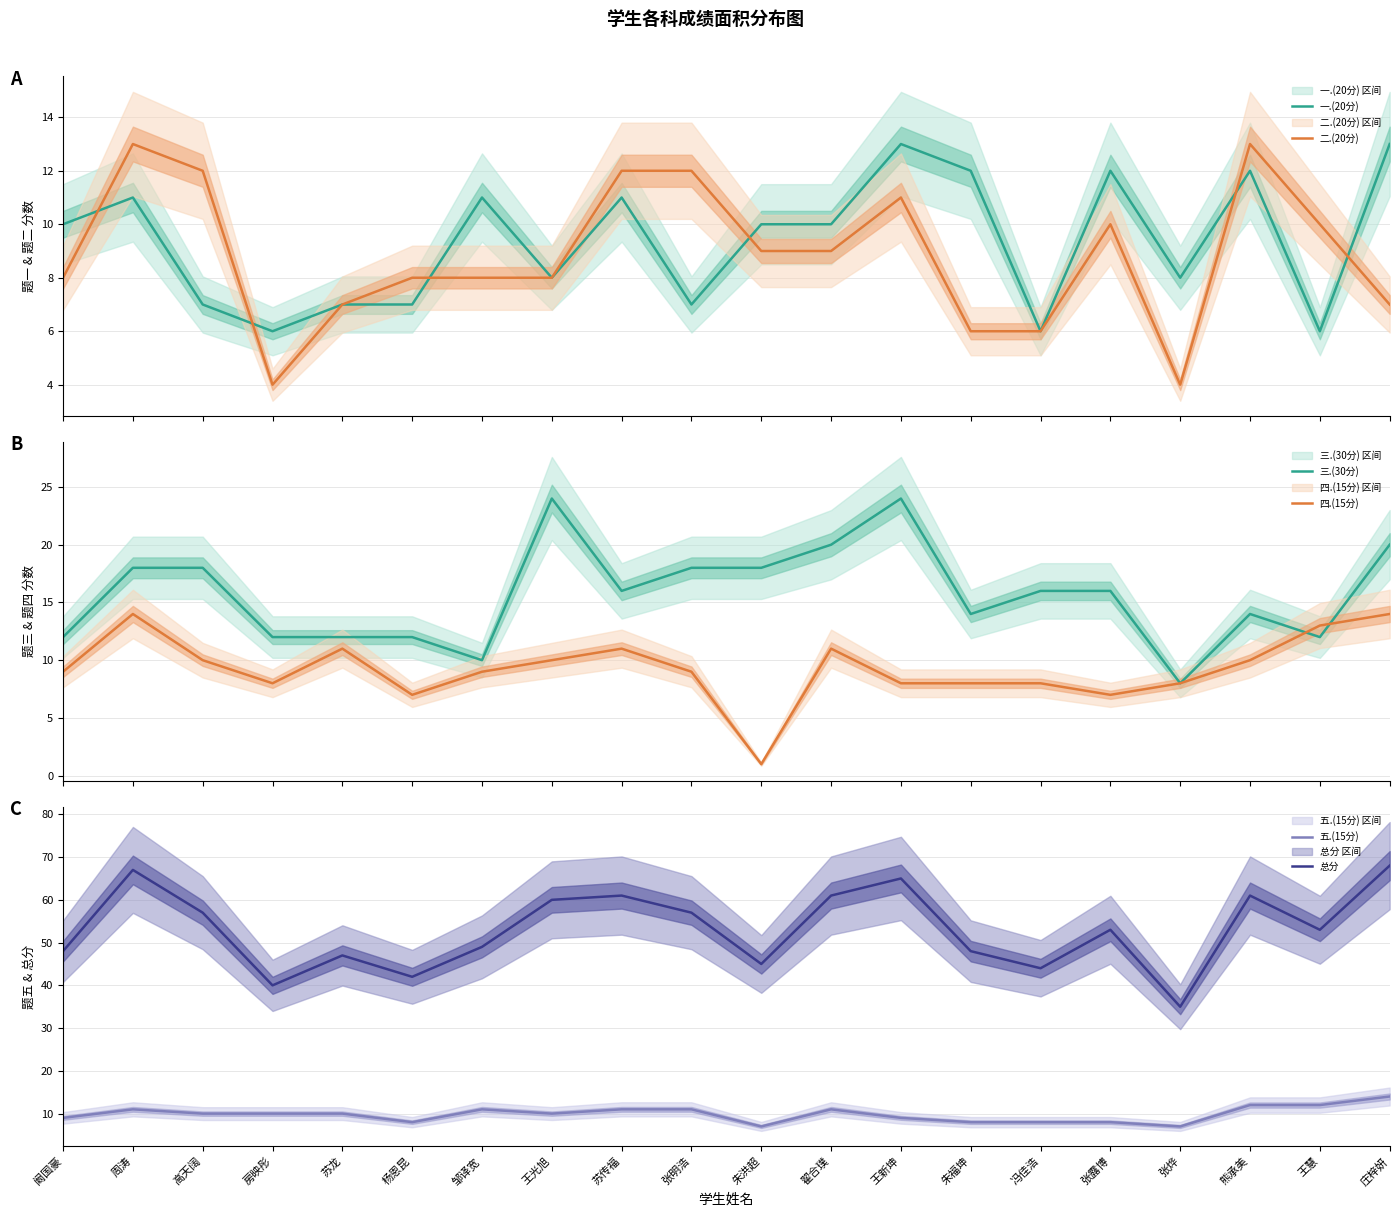

True or false: 四.(15分) and 一.(20分) intersect in this chart.

True